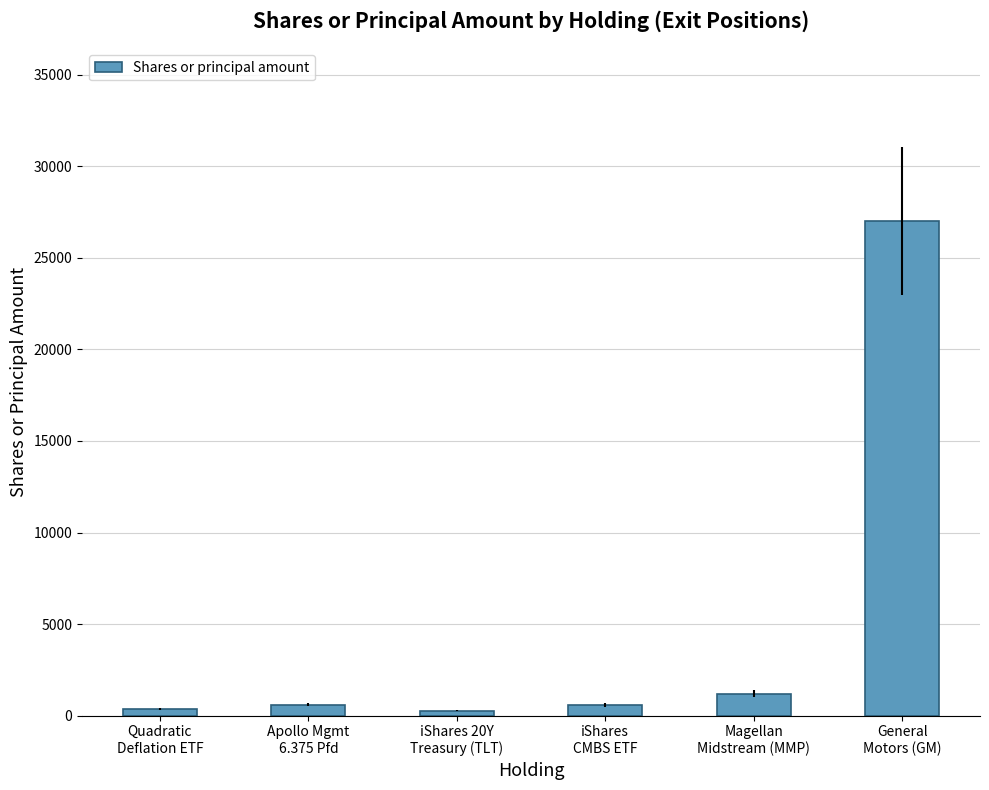

At which category does the chart reach its peak across all series?

General
Motors (GM)